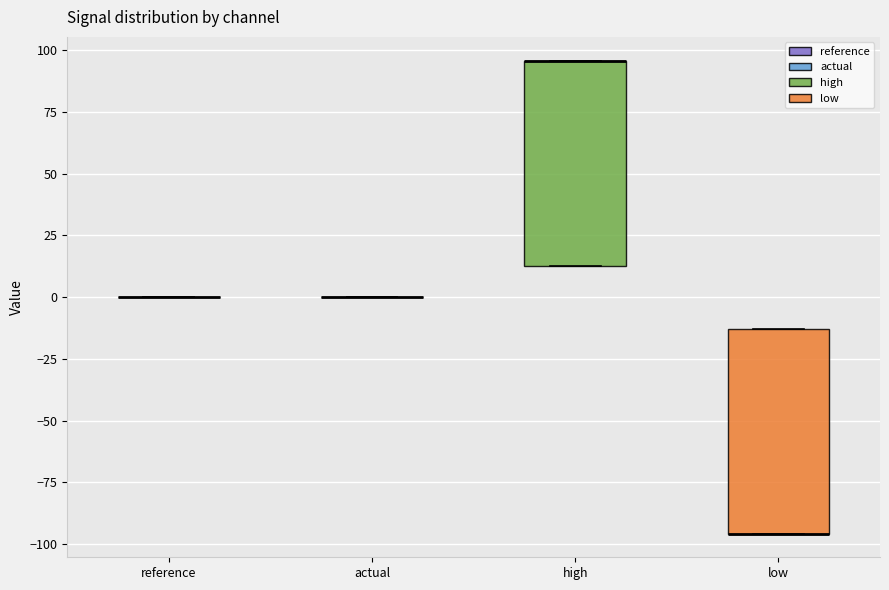

Reading left to right, read every box against the y-axis: the position of its median line, the range the box covers, and the ends of its whiskers. The values are not printed on the chart, so give them approximately, as read against the axis.

reference: box collapsed to a line at 0, whiskers 0 to 0
actual: box collapsed to a line at 0, whiskers 0 to 0
high: median 95 (drawn on the box's upper edge), box 15 to 95, whiskers 15 to 95
low: median -95 (drawn on the box's lower edge), box -95 to -15, whiskers -95 to -15